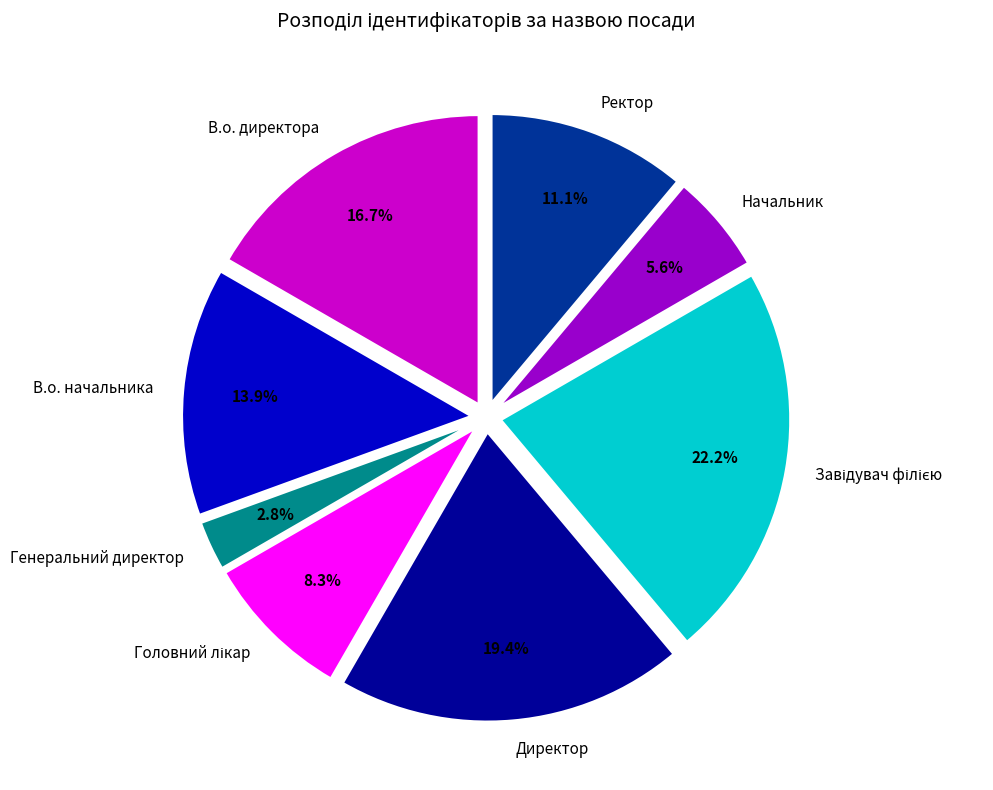

Which slice is the smallest?

Генеральний директор